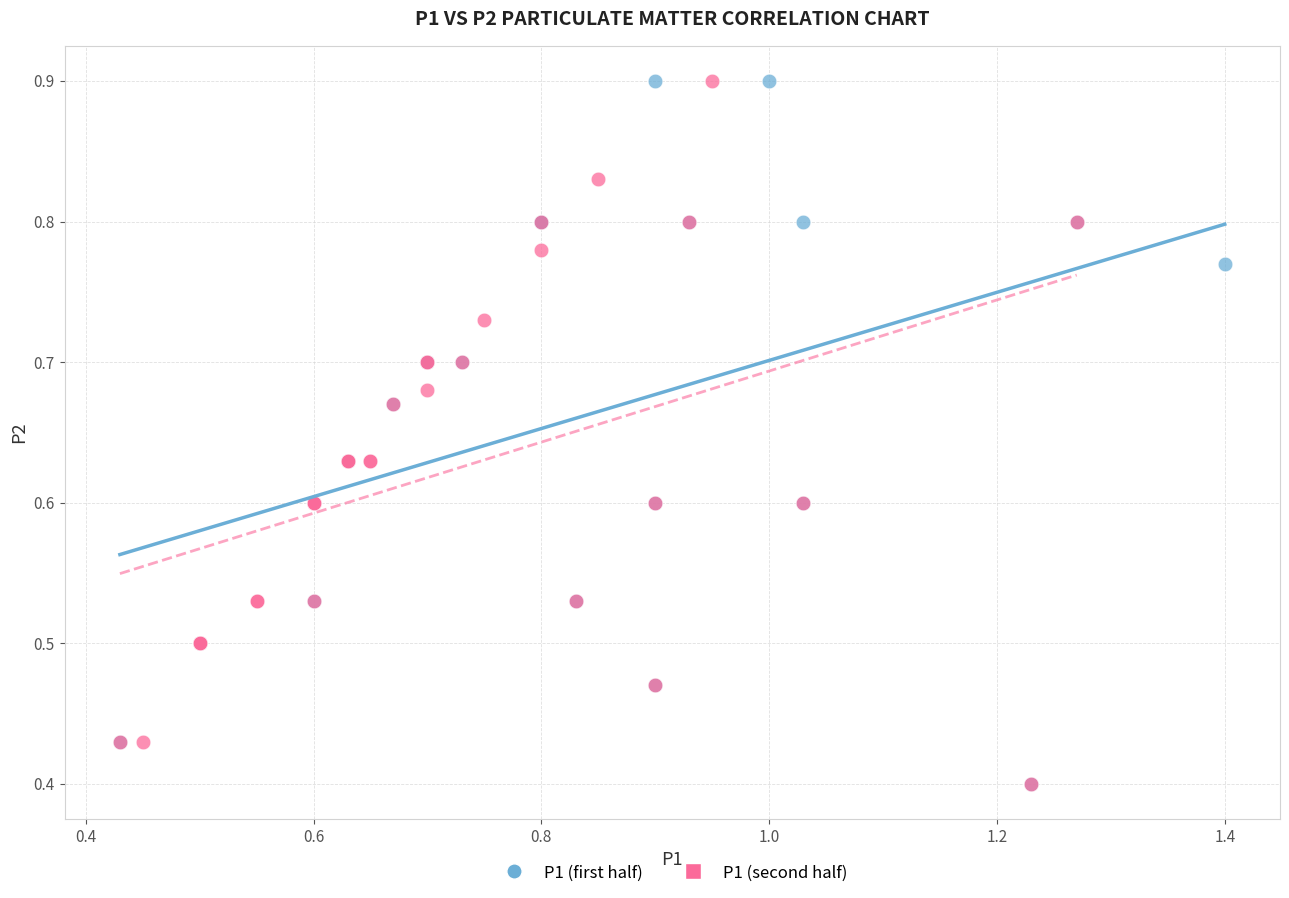

What are all the series names shown in the legend?

P1 (first half), P1 (second half)